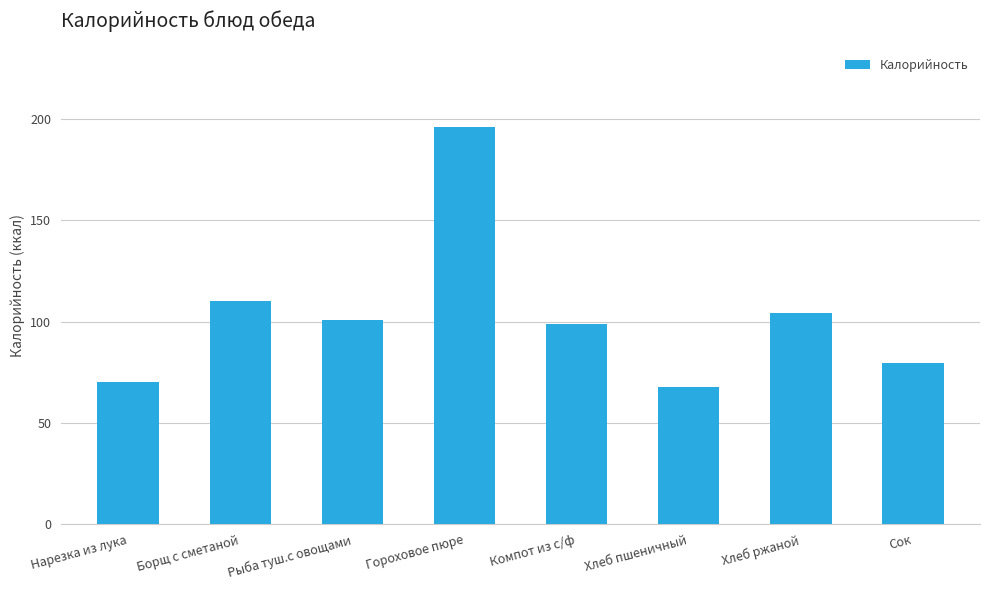

What is the approximate value at Рыба туш.с овощами?

101.0